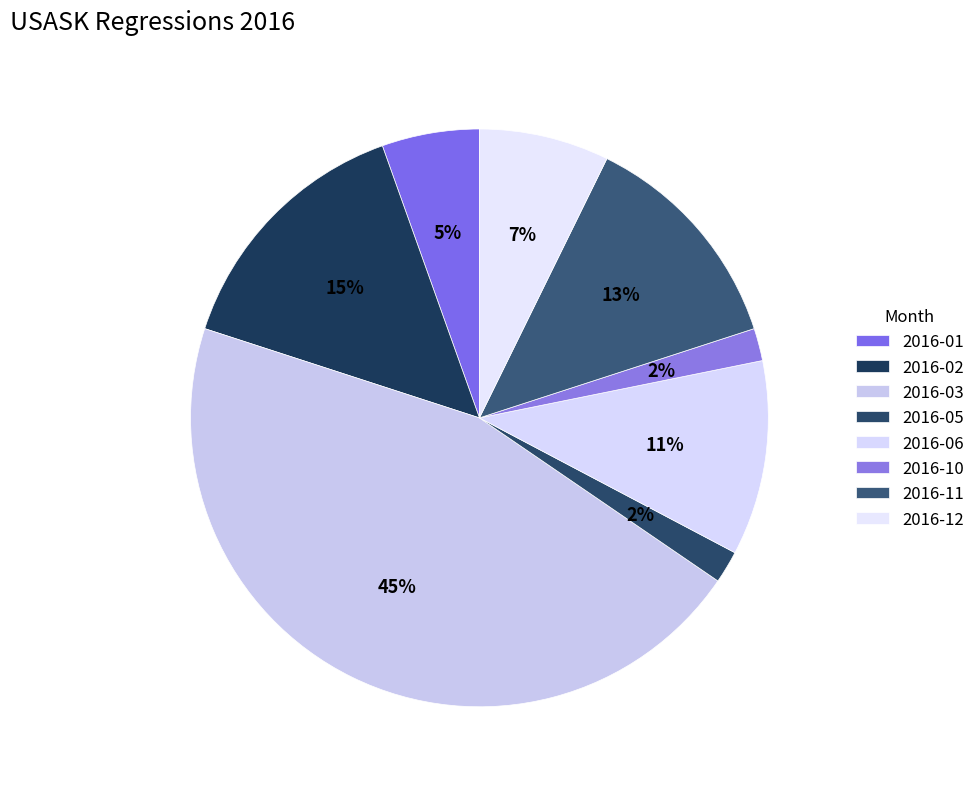

How many slices are in this pie chart?

8